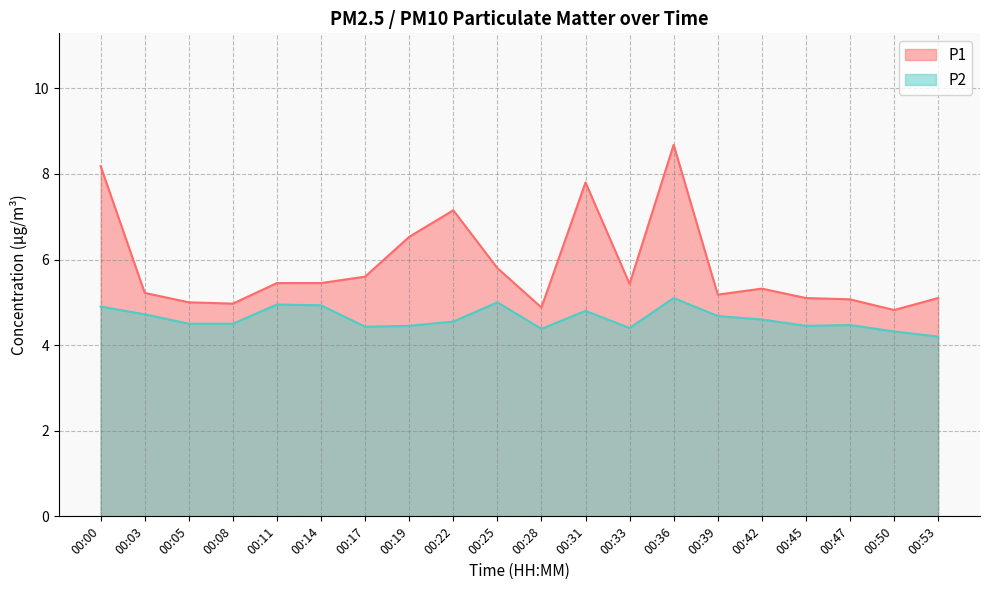

How many lines are shown in the chart?

2